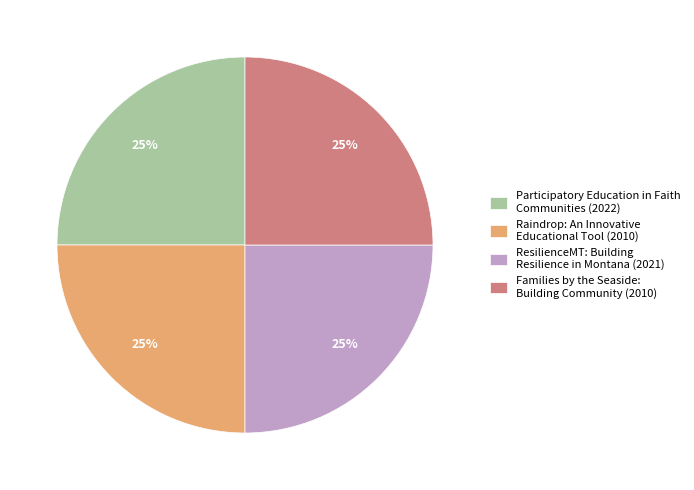

To the nearest percent, what portion does Raindrop: An Innovative Educational Tool (2010) represent?

25%